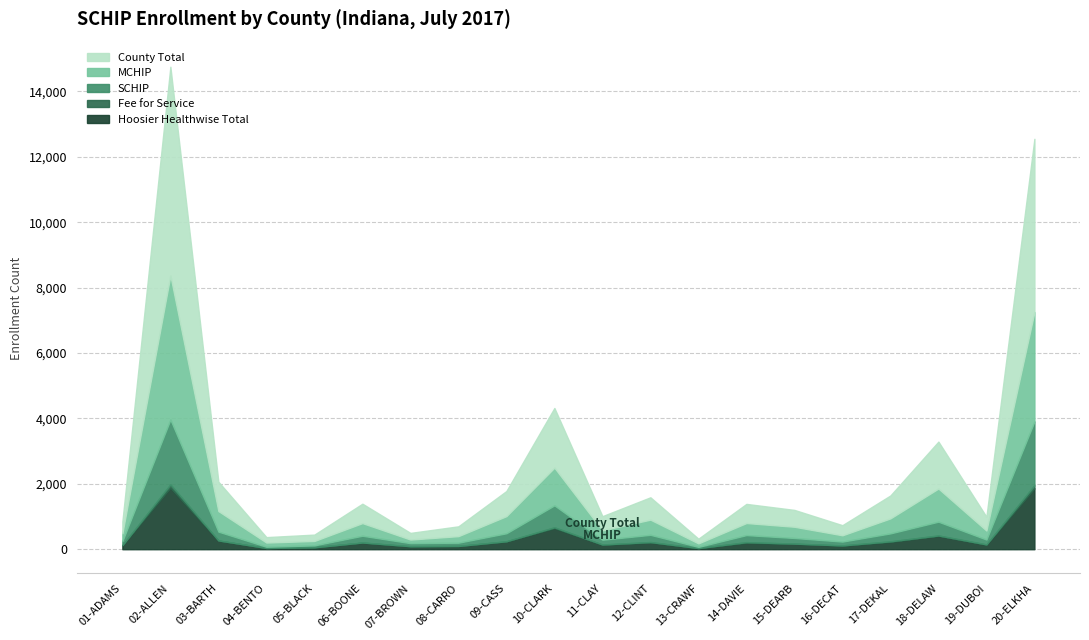

Does the chart have visible grid lines?

Yes